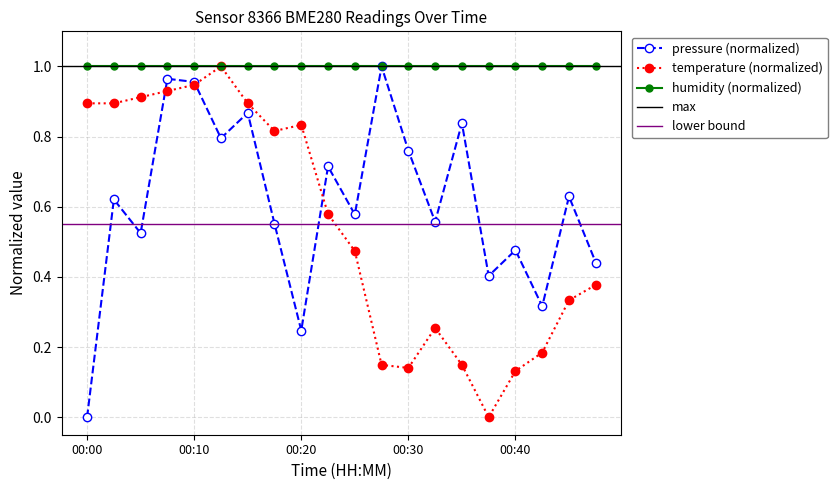

Which series changed the most between 00:00 and 00:33?

temperature